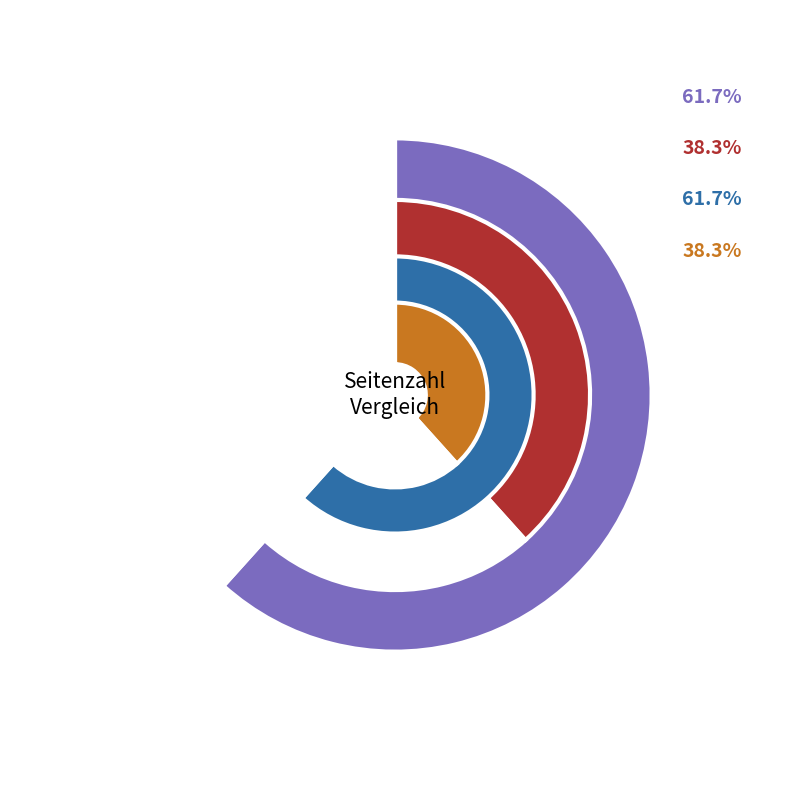

To the nearest percent, what portion does OPUS4-7195 represent?

62%